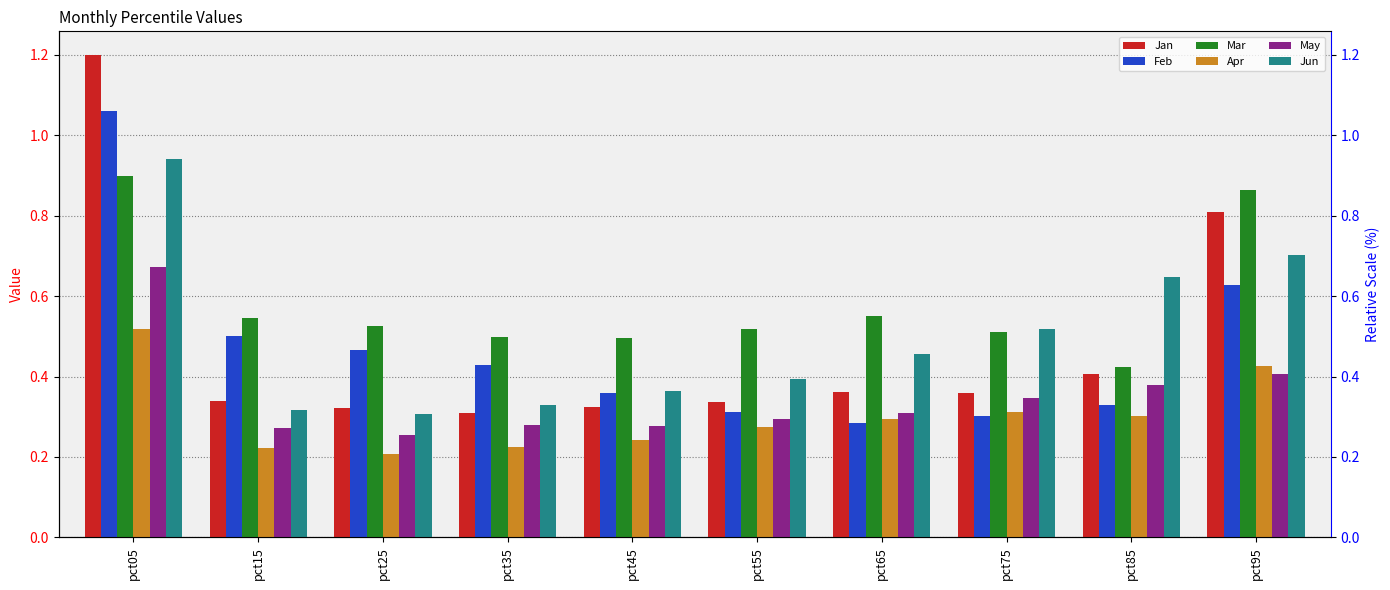

Reading right to left, extract all data points from this chart.

Jan: 0.8	0.4	0.4	0.4	0.3	0.3	0.3	0.3	0.3	1.2
Feb: 0.6	0.3	0.3	0.3	0.3	0.4	0.4	0.5	0.5	1.1
Mar: 0.9	0.4	0.5	0.6	0.5	0.5	0.5	0.5	0.5	0.9
Apr: 0.4	0.3	0.3	0.3	0.3	0.2	0.2	0.2	0.2	0.5
May: 0.4	0.4	0.3	0.3	0.3	0.3	0.3	0.3	0.3	0.7
Jun: 0.7	0.6	0.5	0.5	0.4	0.4	0.3	0.3	0.3	0.9